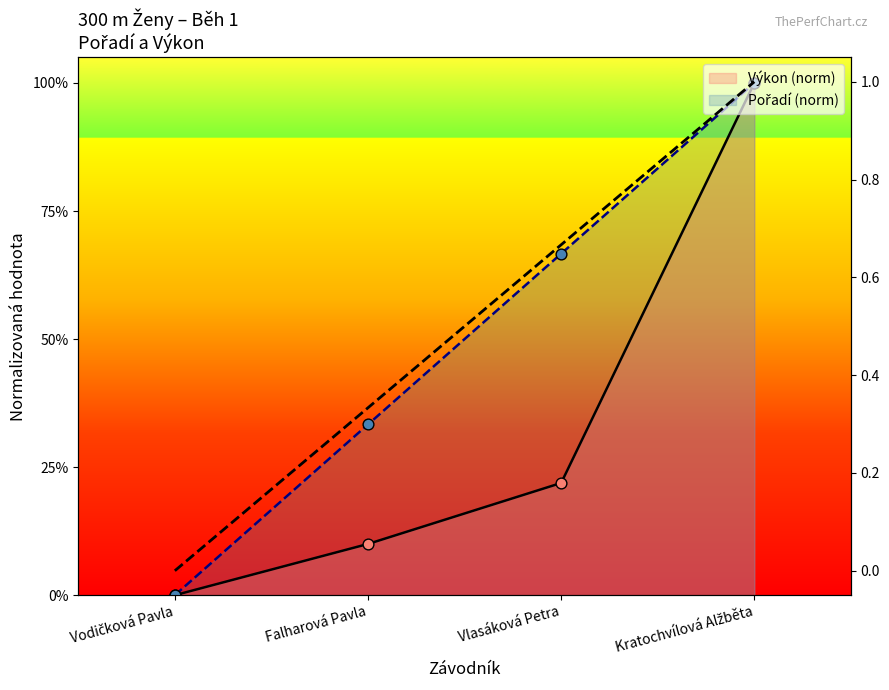

Which series contains the highest Y value?

Pořadí